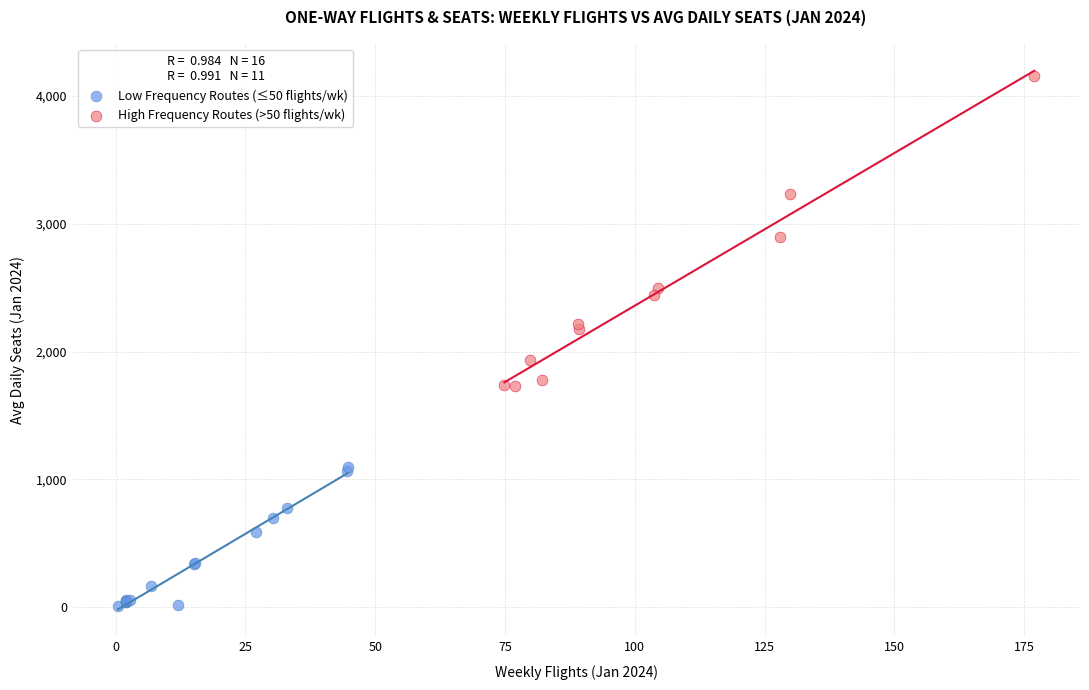

Which series reaches the minimum Y coordinate?

Low Frequency Routes (≤50 flights/wk)